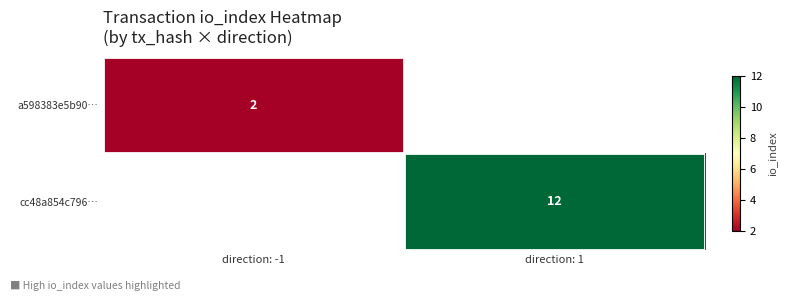

True or false: a598383e5b90… has a value of 3 at direction: -1.

False